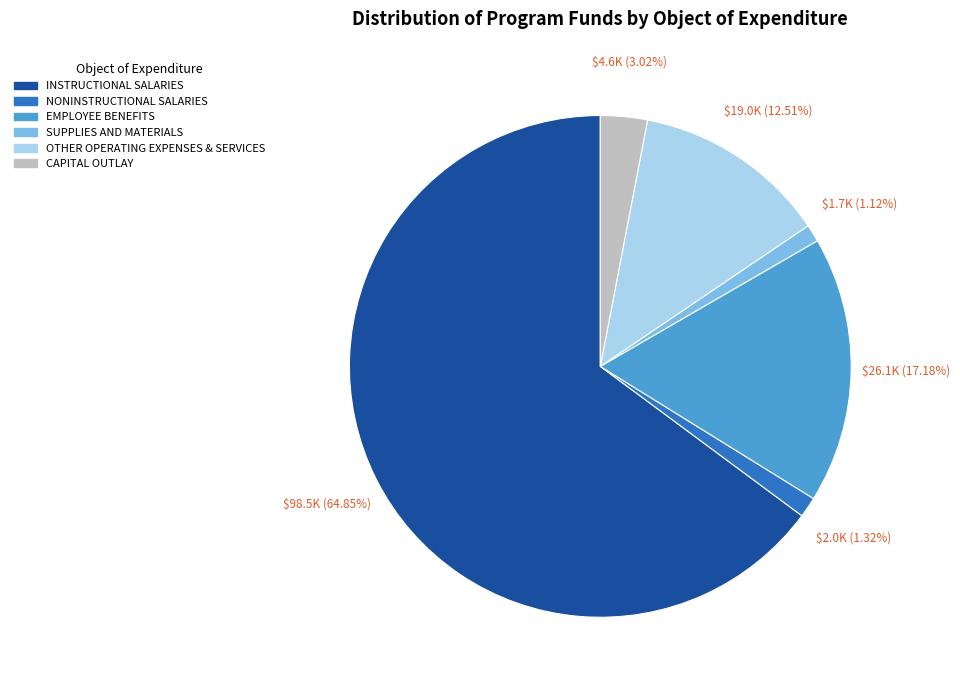

Which slice represents more than half of the pie?

INSTRUCTIONAL SALARIES